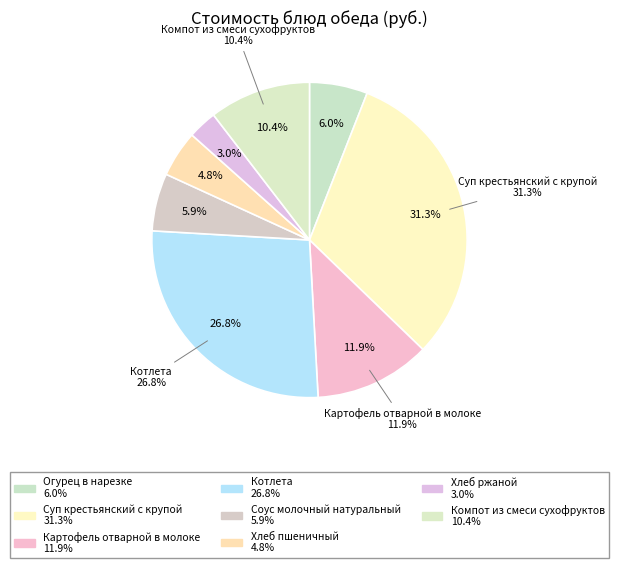

Count the number of slices in the pie.

8